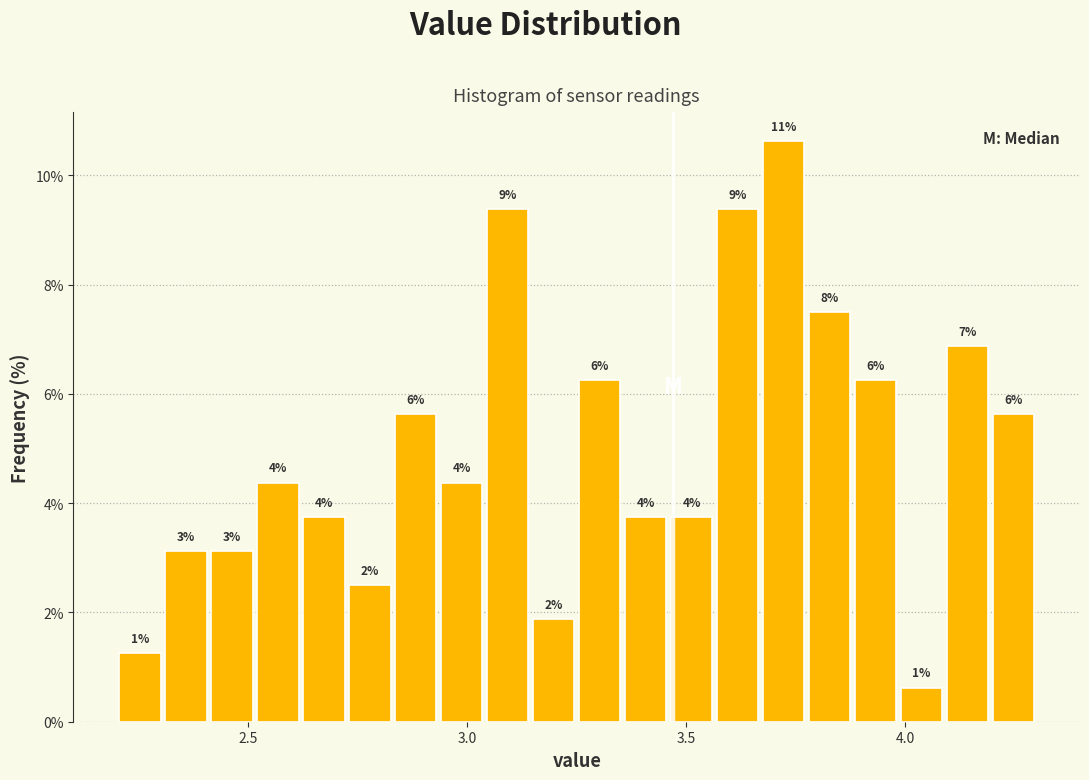

Read against the x-axis, roughly where is the centre of the tallest bar?

3.70